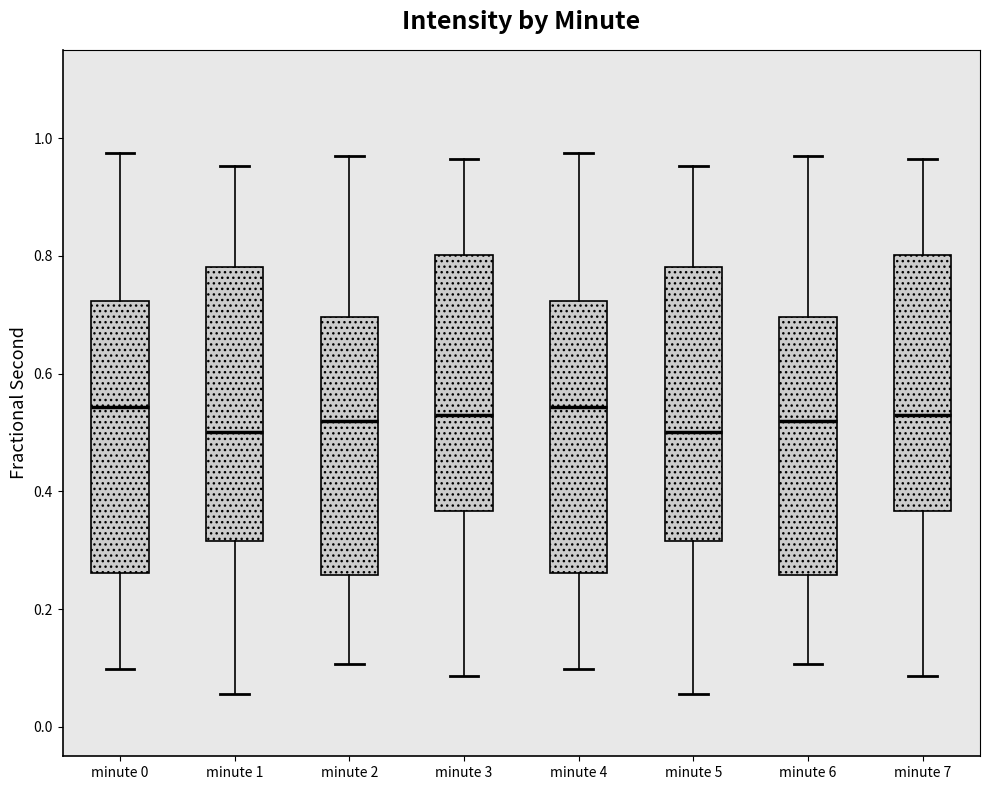

Where is the upper edge of the box for minute 5 on the y-axis? The values are not printed on the chart, so give them approximately, as read against the axis.

0.78